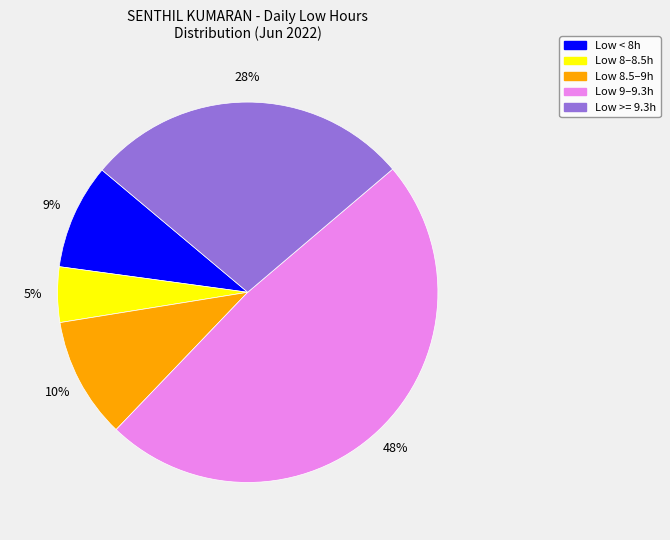

Is there any slice that represents more than half of the pie?

No